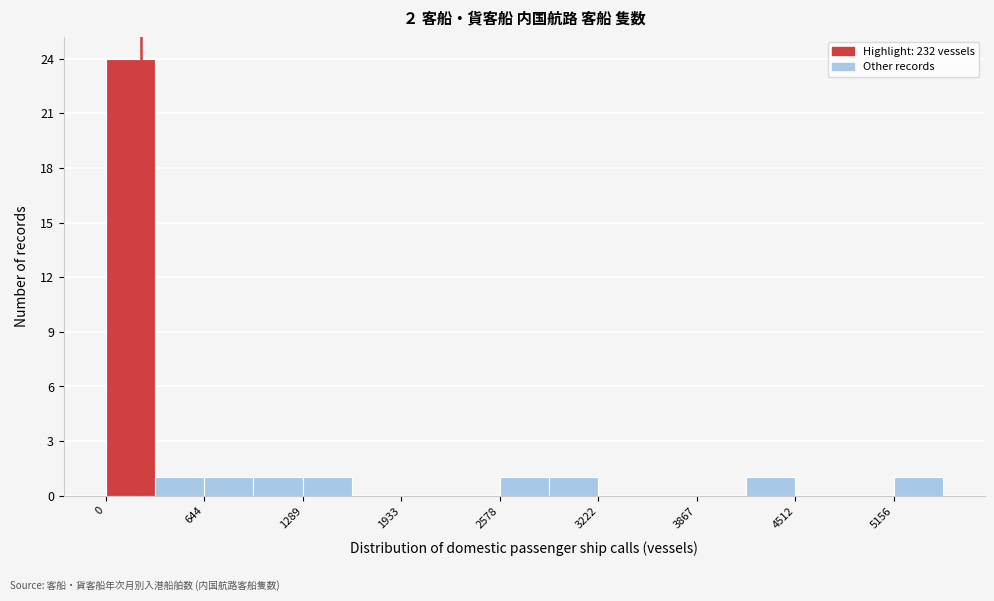

Around what value on the x-axis is the tallest bar? Give the approximate position of its centre, as read against the axis.

200